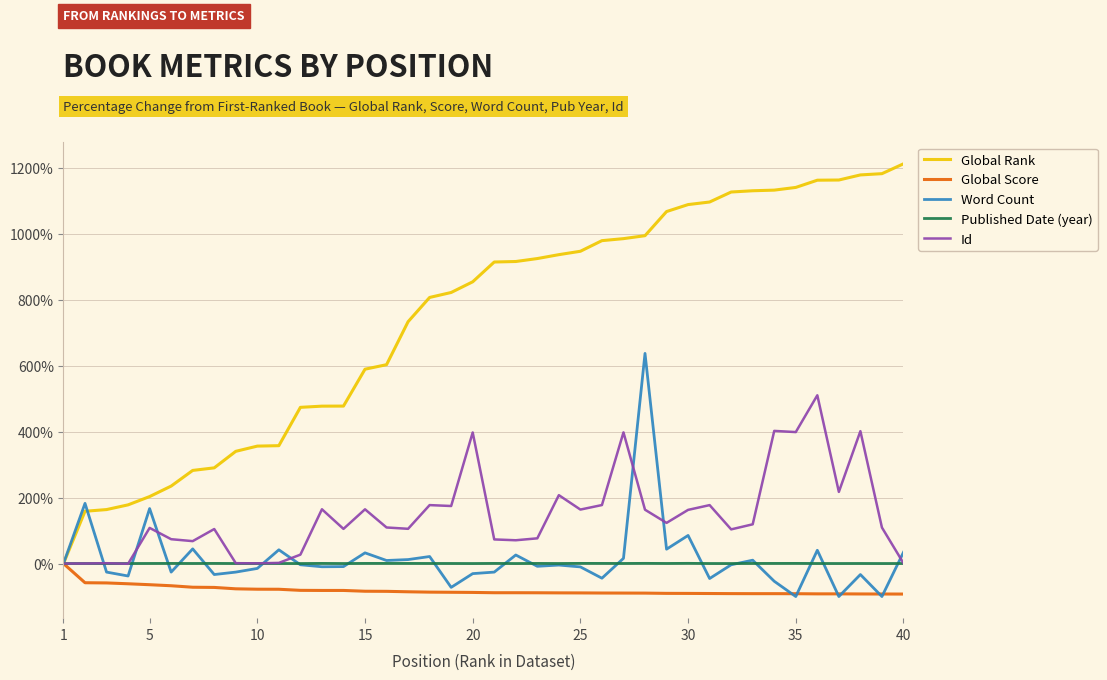

What is the minimum value shown in the chart?

-100.0